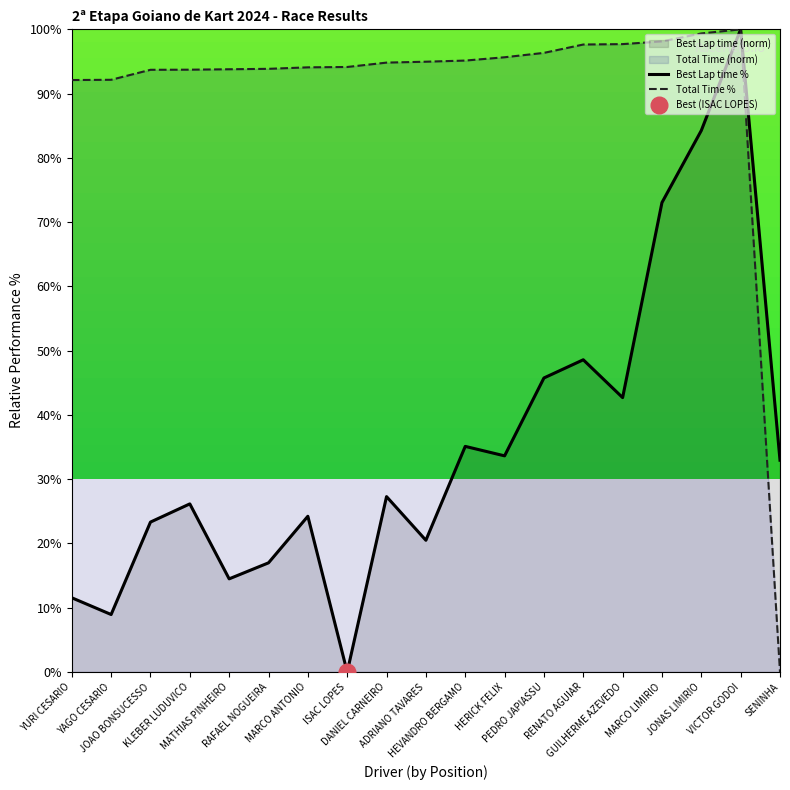

At RAFAEL NOGUEIRA, list the series in order from smallest to largest.

Best Lap time %, Total Time %